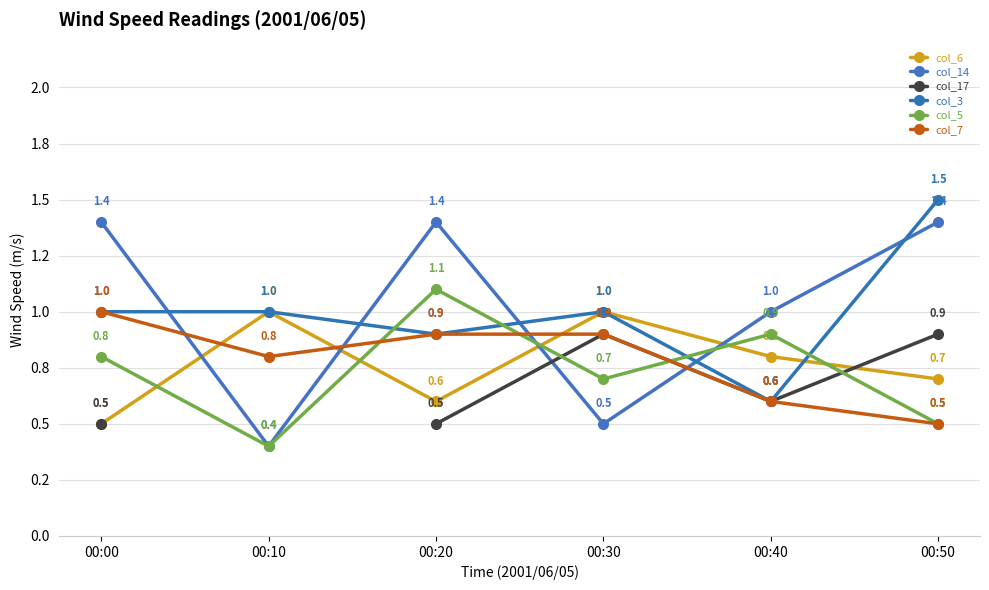

Between which two adjacent categories do col_6 and col_14 first intersect?

00:00 and 00:10